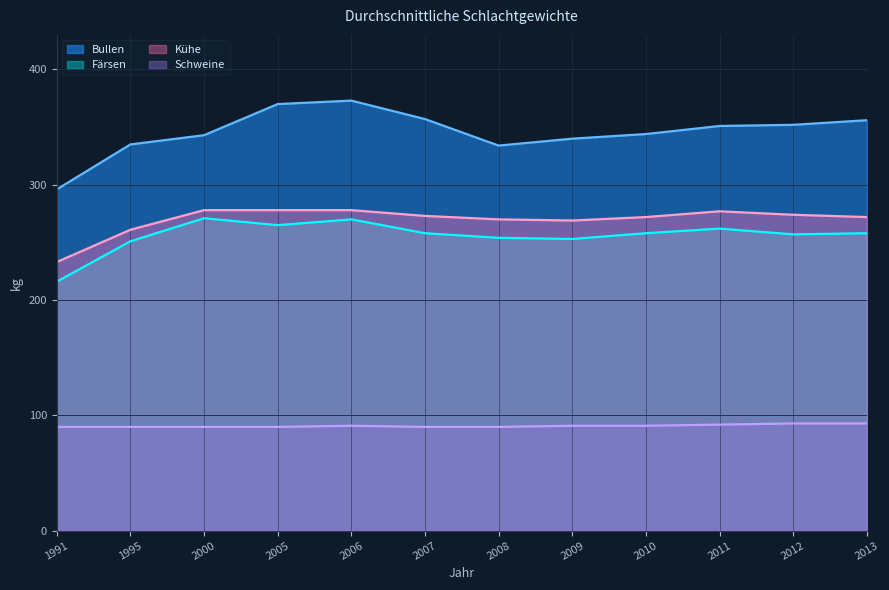

At which category is the sum across all series the highest?

2006